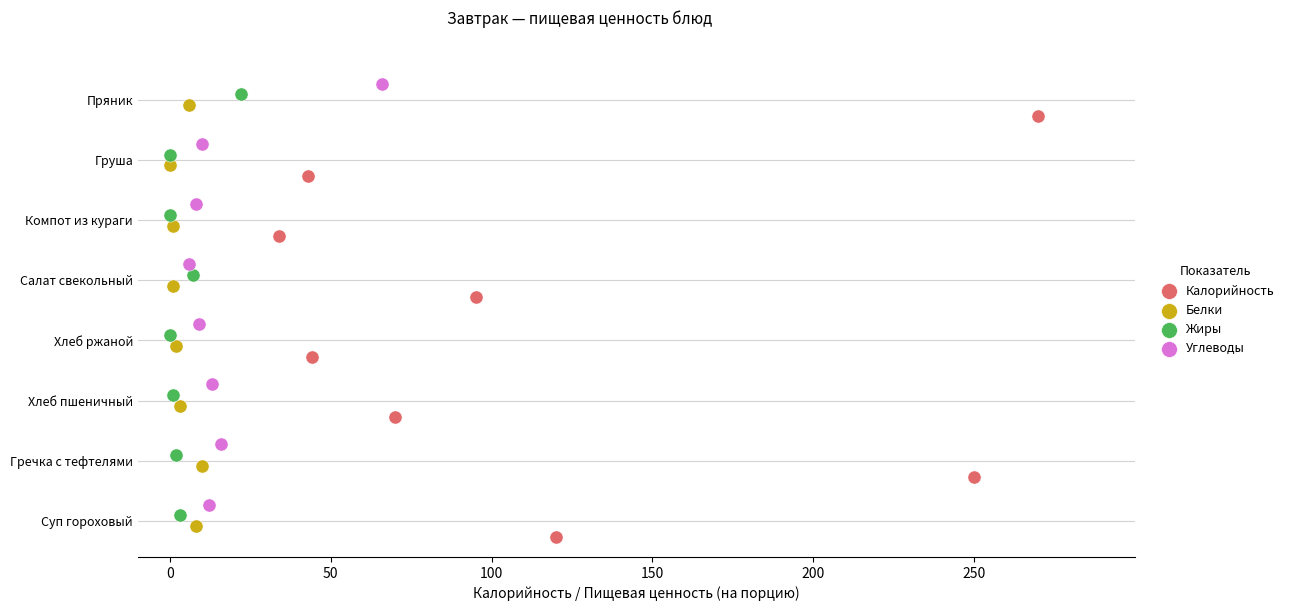

What are all the series names shown in the legend?

Калорийность, Белки, Жиры, Углеводы